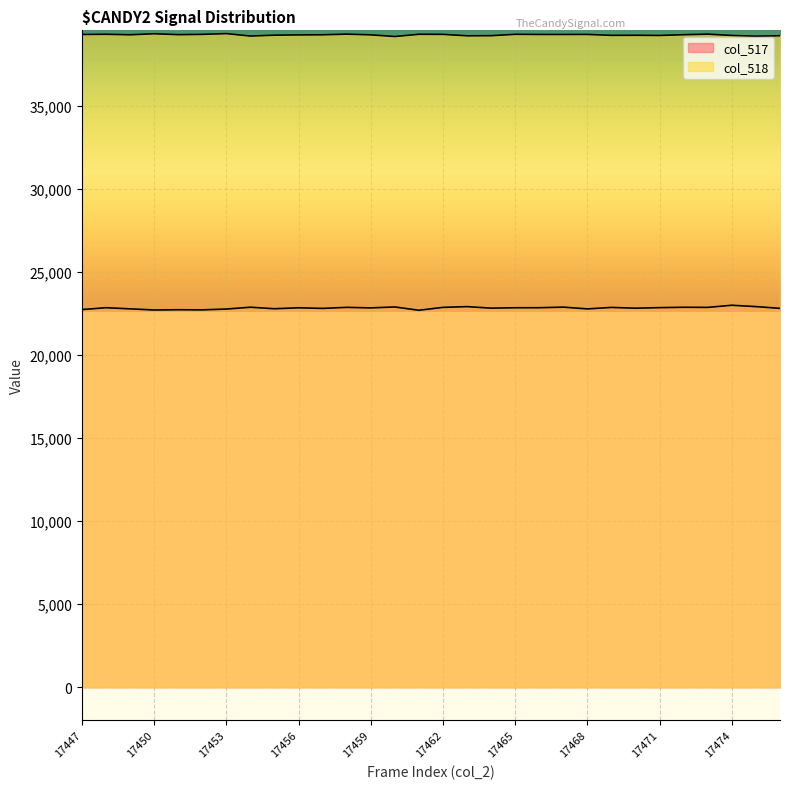

Reading right to left, transcribe all the data shown in this chart.

col_517: 17476=22796	17475=22903	17474=22984	17473=22856	17472=22862	17471=22840	17470=22807	17469=22853	17468=22765	17467=22870	17466=22836	17465=22833	17464=22810	17463=22901	17462=22857	17461=22682	17460=22881	17459=22825	17458=22857	17457=22795	17456=22831	17455=22774	17454=22865	17453=22756	17452=22706	17451=22714	17450=22699	17449=22768	17448=22836	17447=22724
col_518: 17476=39198	17475=39170	17474=39215	17473=39293	17472=39259	17471=39214	17470=39225	17469=39220	17468=39276	17467=39273	17466=39274	17465=39283	17464=39200	17463=39194	17462=39280	17461=39285	17460=39151	17459=39251	17458=39293	17457=39255	17456=39247	17455=39231	17454=39179	17453=39326	17452=39279	17451=39262	17450=39317	17449=39255	17448=39285	17447=39274